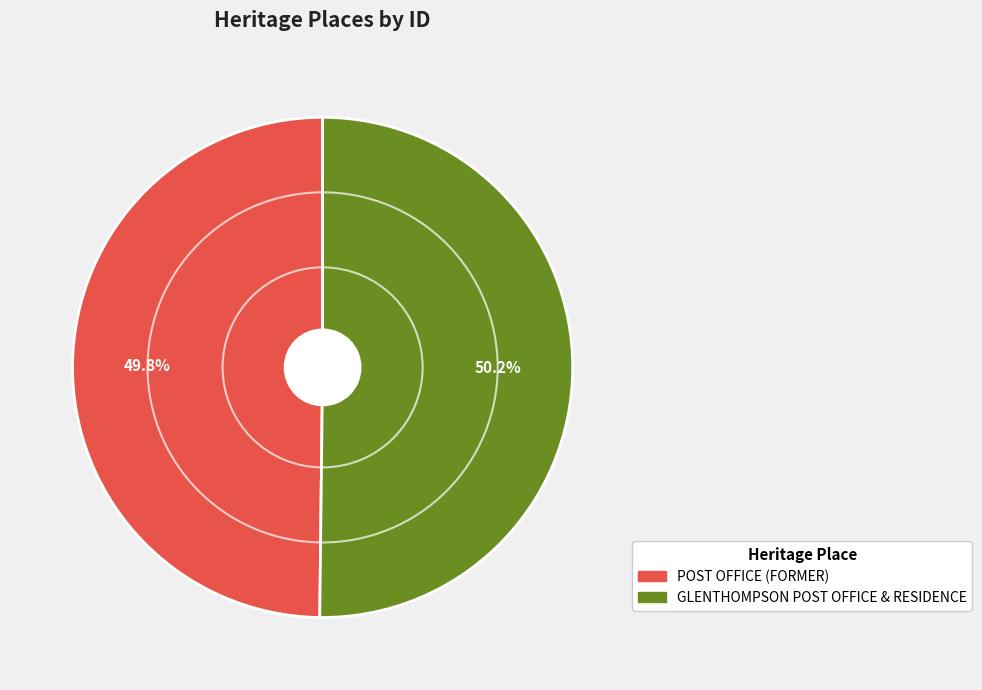

Is it true that POST OFFICE (FORMER) is 50% of the pie?

True